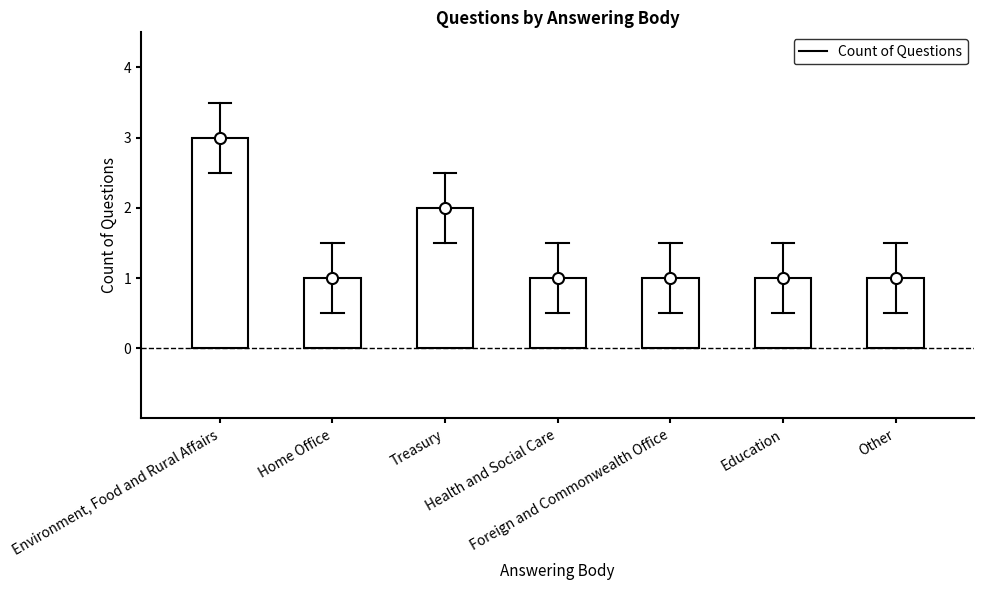

What is the label of the 1st bar from the right?

Other